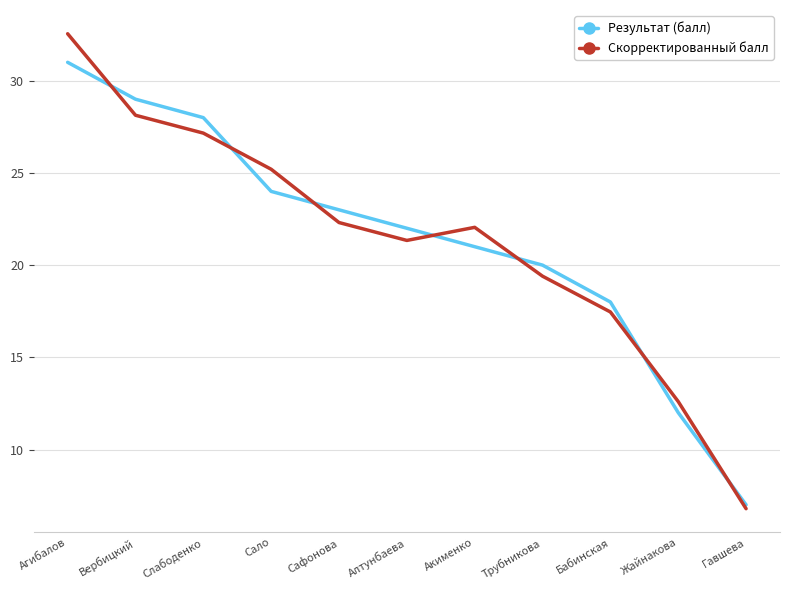

Is it true that Скорректированный балл equals 43.5 at Агибалов?

False